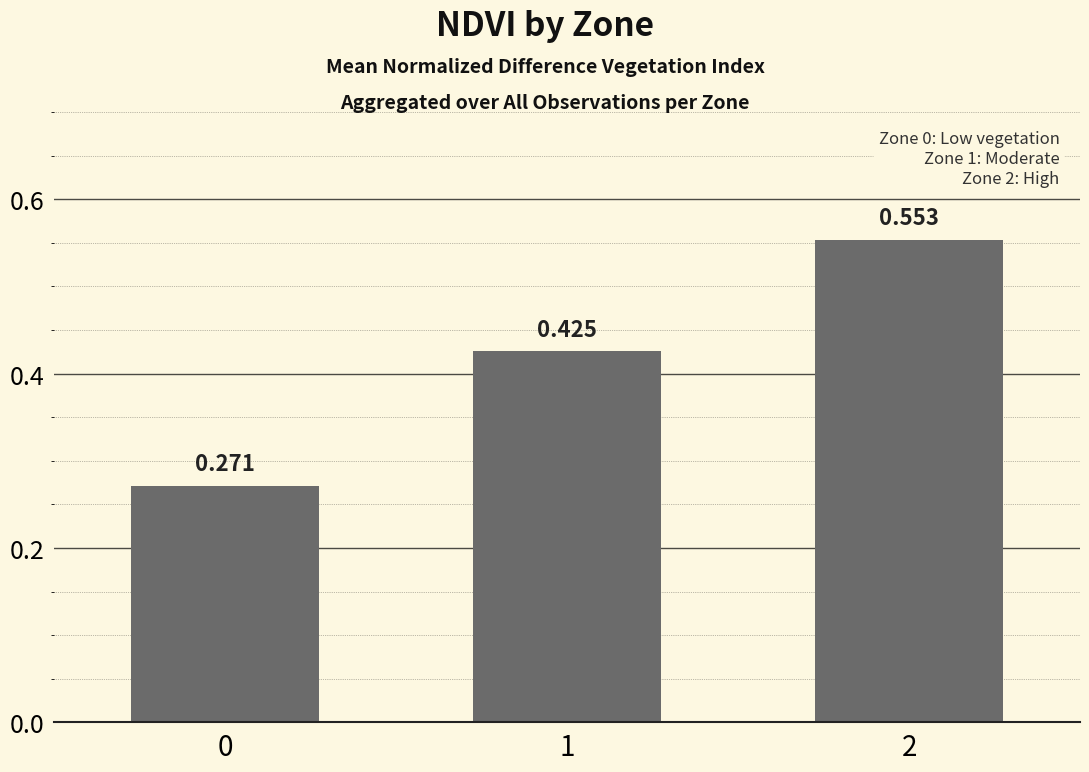

What is the change in value from 0 to 2?

+0.3